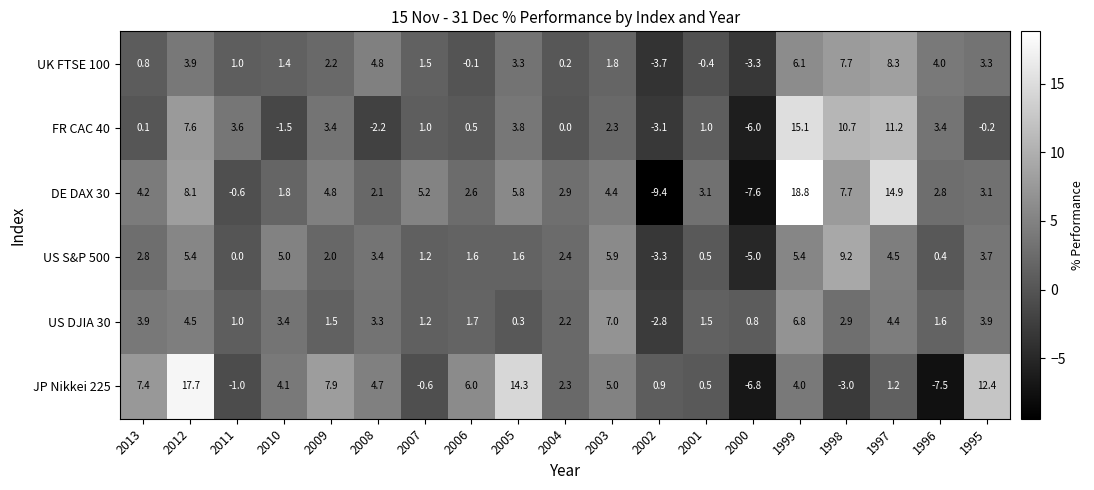

True or false: UK FTSE 100 has a value of 1.8 at 2003.

True